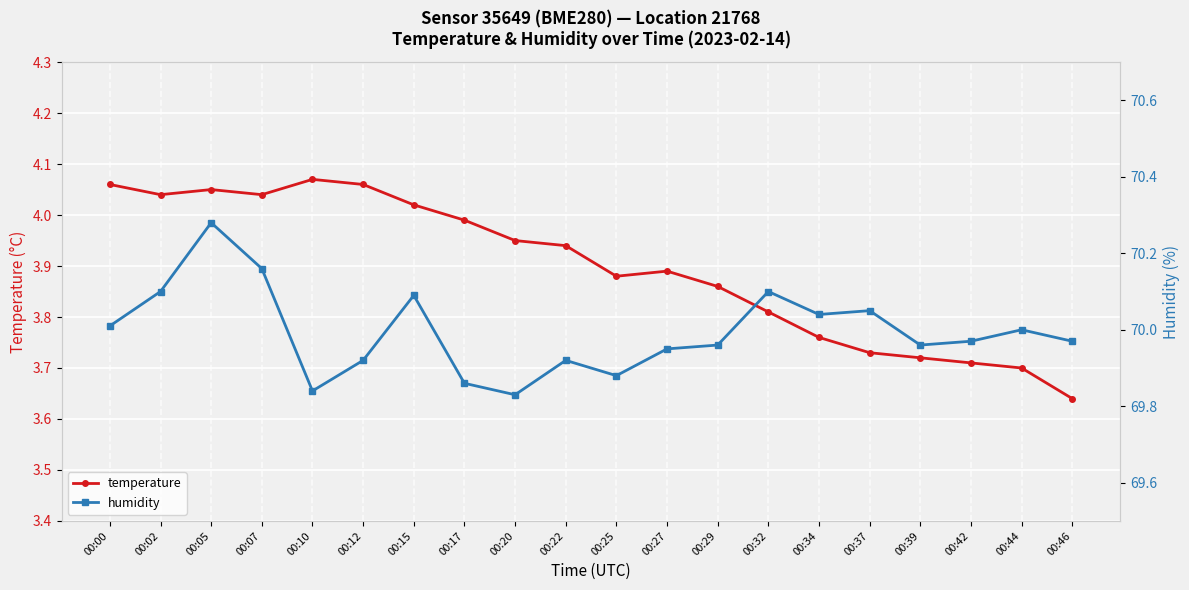

True or false: humidity has more than 0 points higher than both neighbors.

True